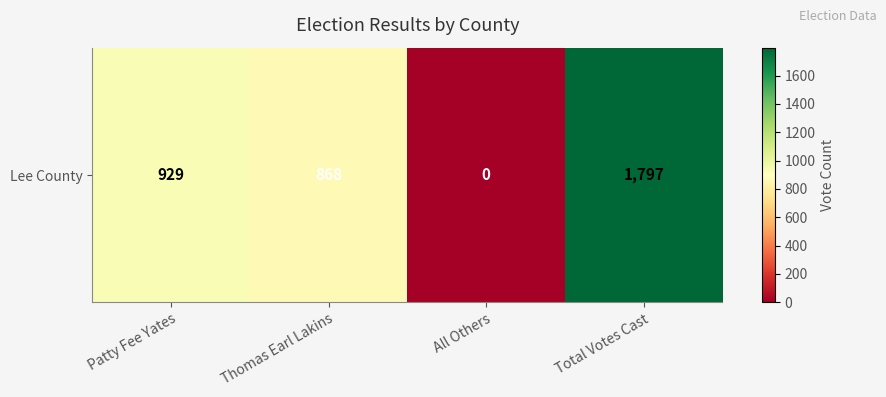

Which label corresponds to the smallest value in the chart?

All Others